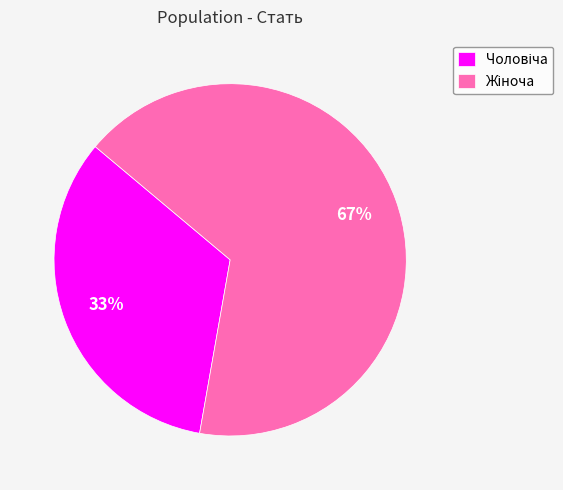

Is there a majority slice in this chart?

Yes